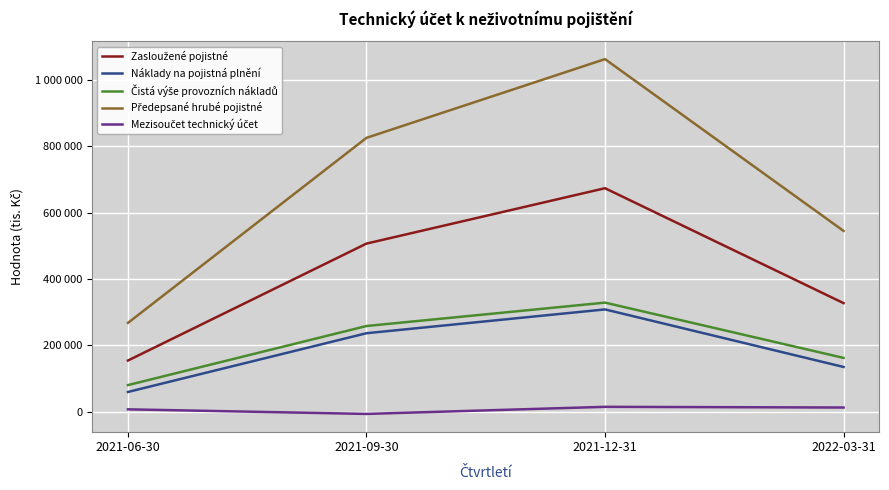

The Zasloužené pojistné series shows 144976 at 2021-09-30. True or false?

False